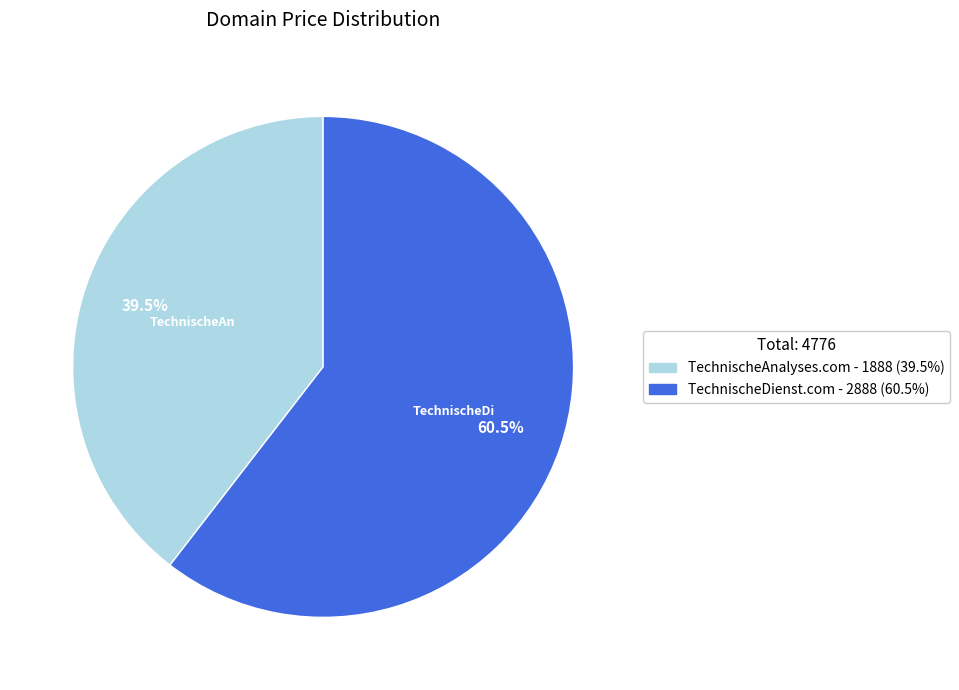

What is the ratio of the value at TechnischeDienst.com to the value at TechnischeAnalyses.com?

1.5